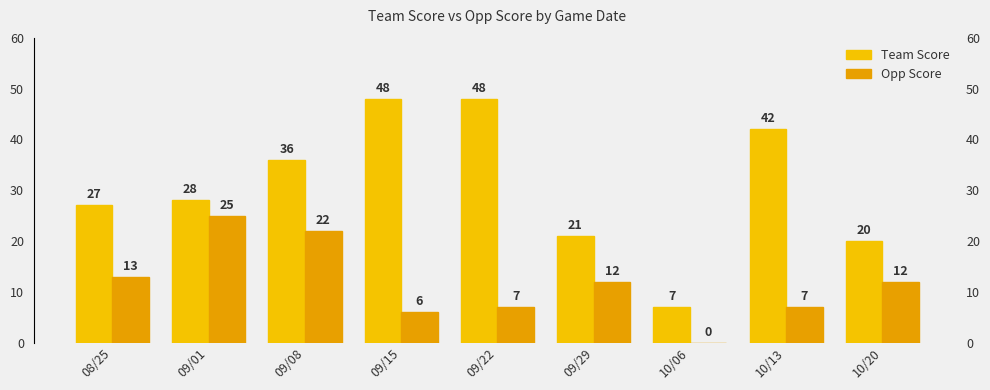

Reading left to right, what are all the values shown in this chart?

Team Score: 27	28	36	48	48	21	7	42	20
Opp Score: 13	25	22	6	7	12	0	7	12